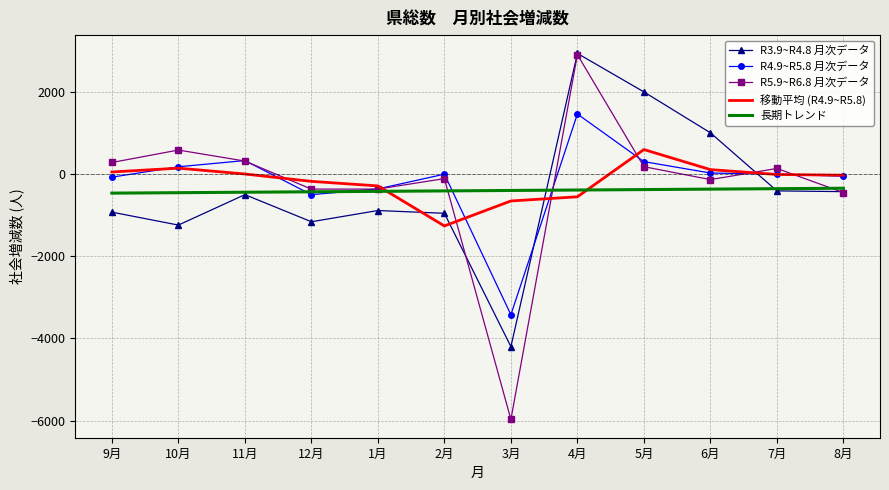

Between which two adjacent categories do R3.9~R4.8 月次データ and R4.9~R5.8 月次データ first intersect?

3月 and 4月